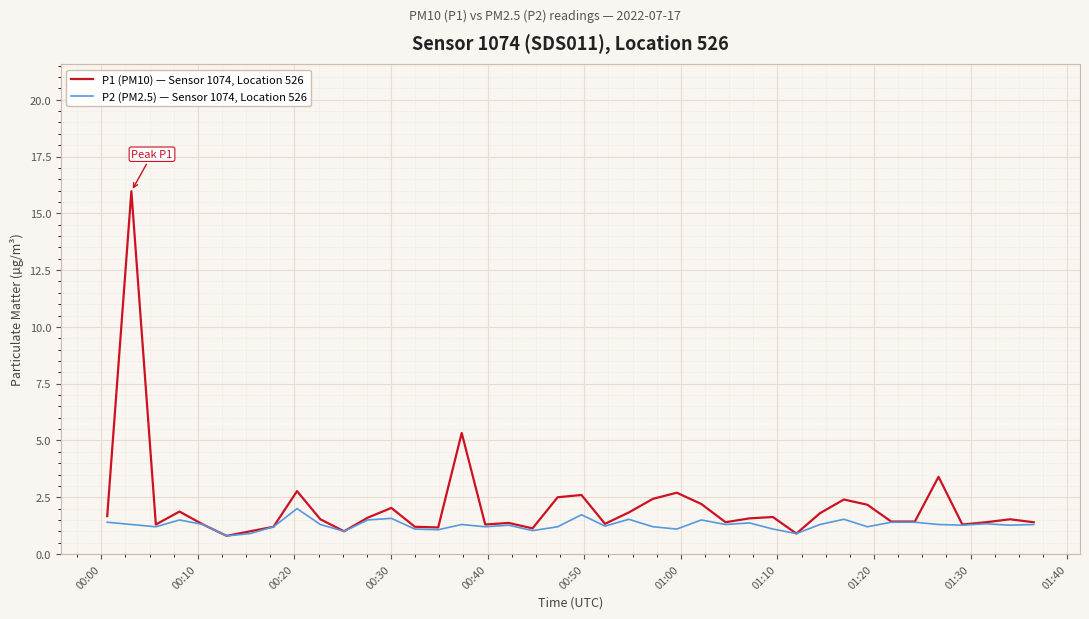

Which series has the largest range (max minus min)?

P1 (PM10) — Sensor 1074, Location 526